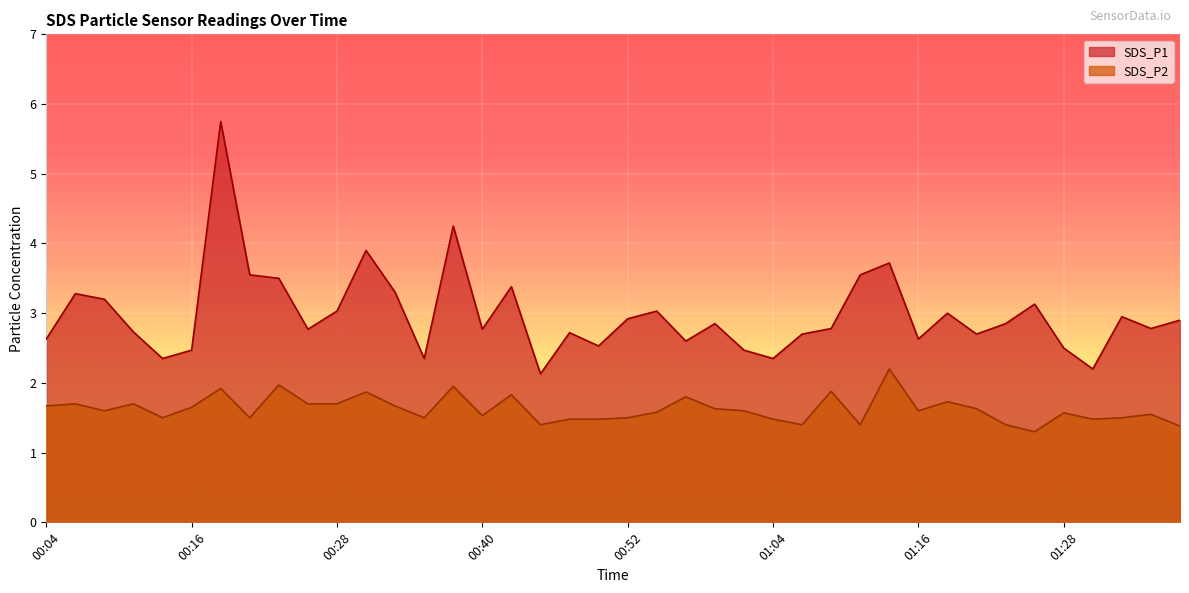

At which label does SDS_P1 reach its peak?

00:18